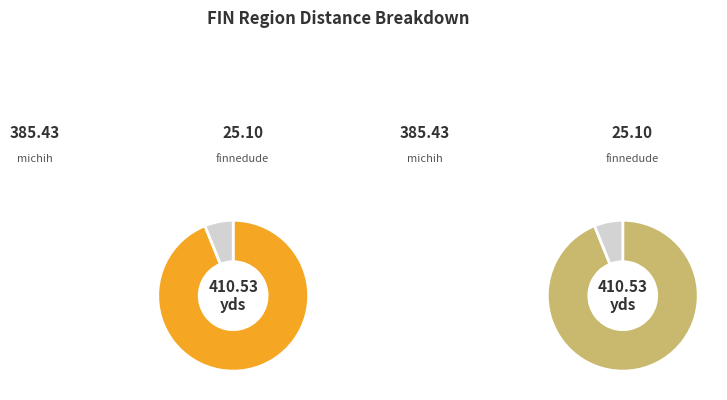

What is the largest slice in the pie chart?

FIN (michih)